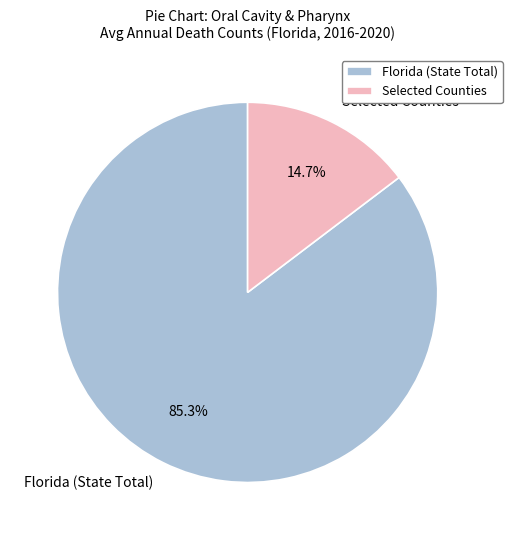

Which slice is the largest?

Florida (State Total)